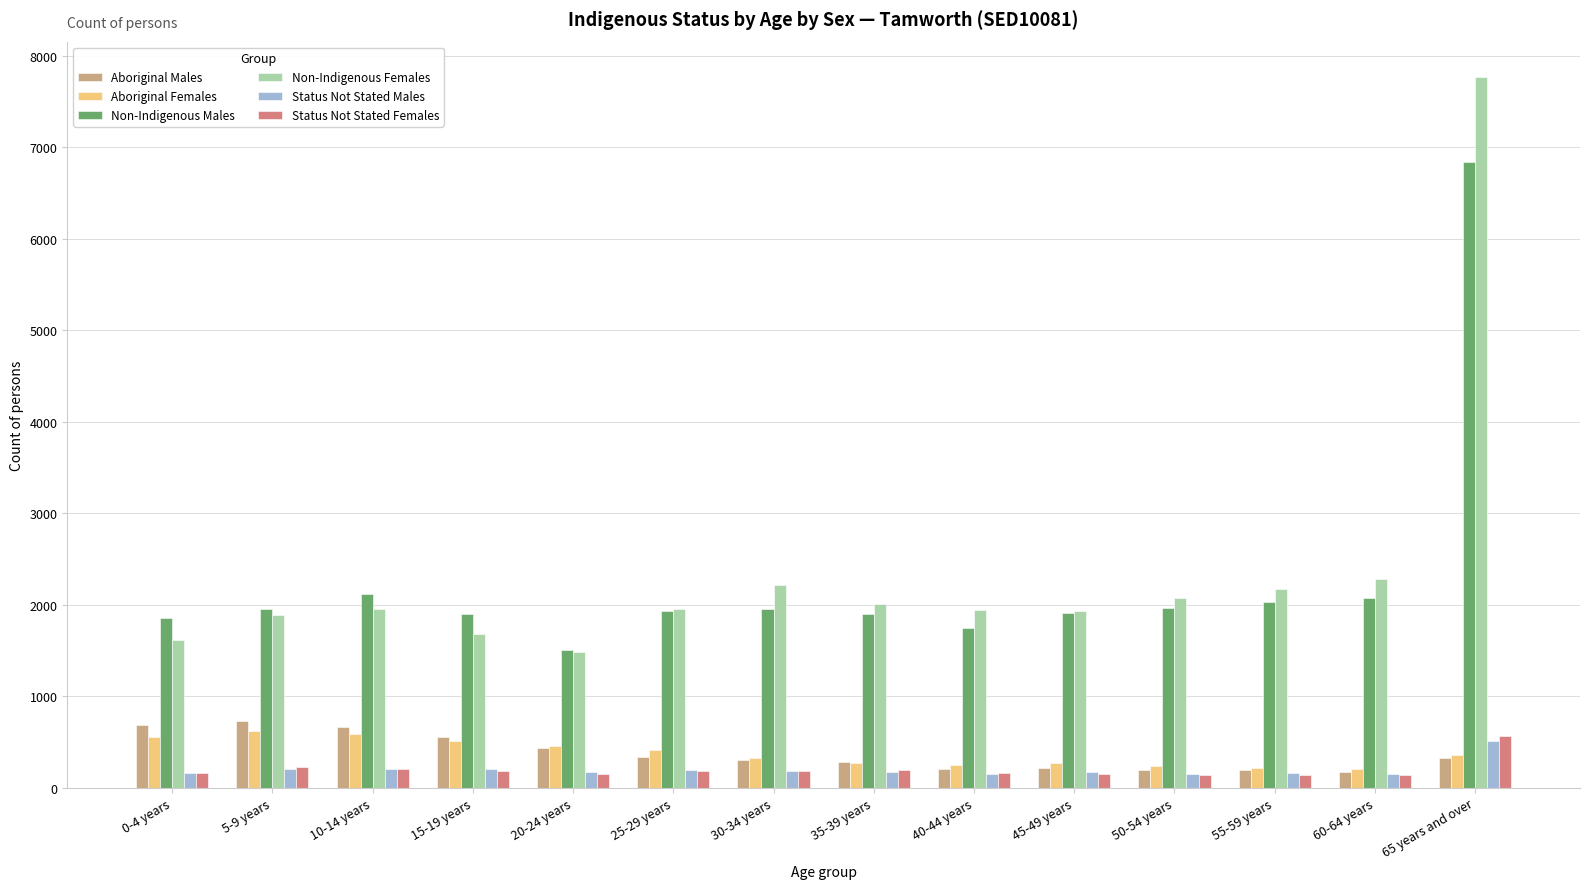

What is the greatest value displayed?

7768